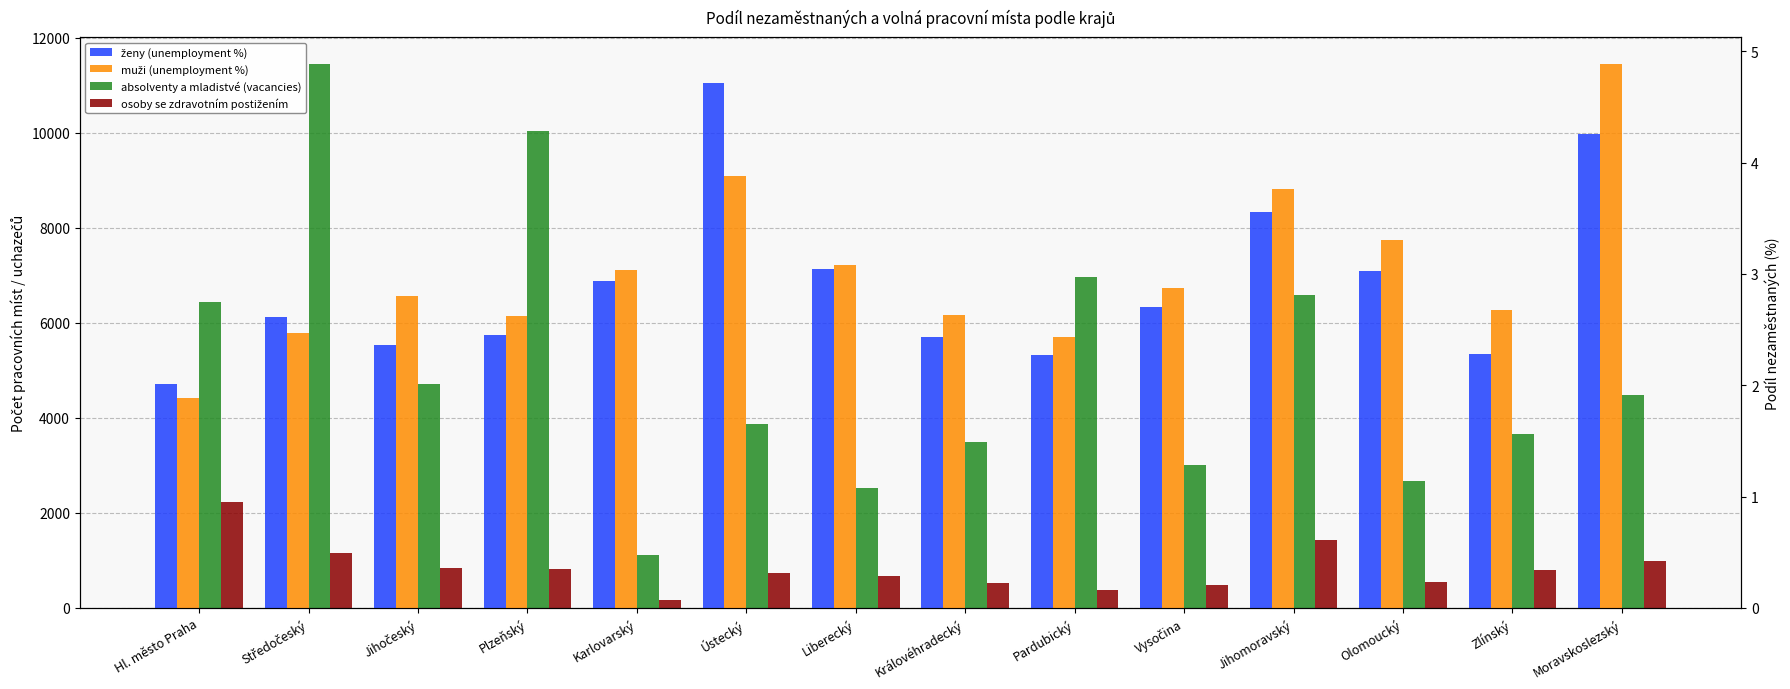

Reading left to right, extract all data points from this chart.

absolventy a mladistvé (vacancies): Hl. město Praha=6447.0	Středočeský=11439.0	Jihočeský=4713.0	Plzeňský=10045.0	Karlovarský=1117.0	Ústecký=3875.0	Liberecký=2523.0	Královéhradecký=3503.0	Pardubický=6956.0	Vysočina=3010.0	Jihomoravský=6595.0	Olomoucký=2663.0	Zlínský=3660.0	Moravskoslezský=4474.0
osoby se zdravotním postižením: Hl. město Praha=2221.0	Středočeský=1156.0	Jihočeský=847.0	Plzeňský=812.0	Karlovarský=160.0	Ústecký=741.0	Liberecký=678.0	Královéhradecký=532.0	Pardubický=369.0	Vysočina=489.0	Jihomoravský=1425.0	Olomoucký=545.0	Zlínský=793.0	Moravskoslezský=982.0
ženy (unemployment %): Hl. město Praha=2.0	Středočeský=2.6	Jihočeský=2.4	Plzeňský=2.5	Karlovarský=2.9	Ústecký=4.7	Liberecký=3.0	Královéhradecký=2.4	Pardubický=2.3	Vysočina=2.7	Jihomoravský=3.6	Olomoucký=3.0	Zlínský=2.3	Moravskoslezský=4.3
muži (unemployment %): Hl. město Praha=1.9	Středočeský=2.5	Jihočeský=2.8	Plzeňský=2.6	Karlovarský=3.0	Ústecký=3.9	Liberecký=3.1	Královéhradecký=2.6	Pardubický=2.4	Vysočina=2.9	Jihomoravský=3.8	Olomoucký=3.3	Zlínský=2.7	Moravskoslezský=4.9